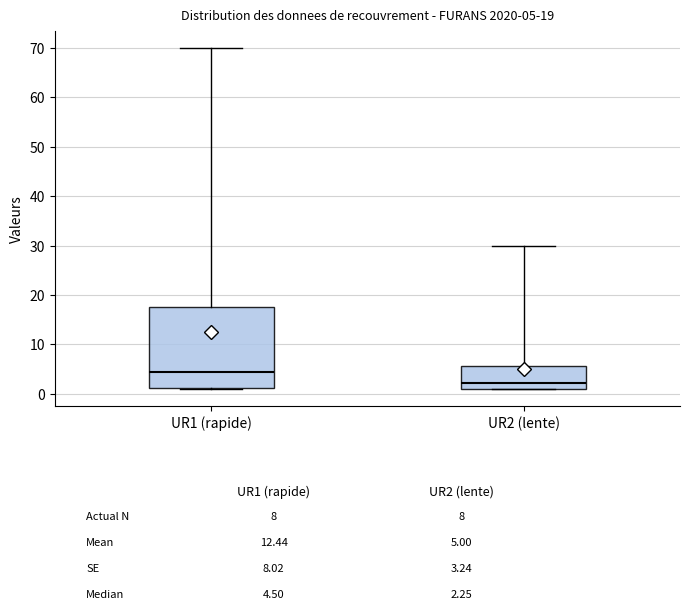

Comparing the boxes themselves (not the whiskers), which one is the tallest?

UR1 (rapide)